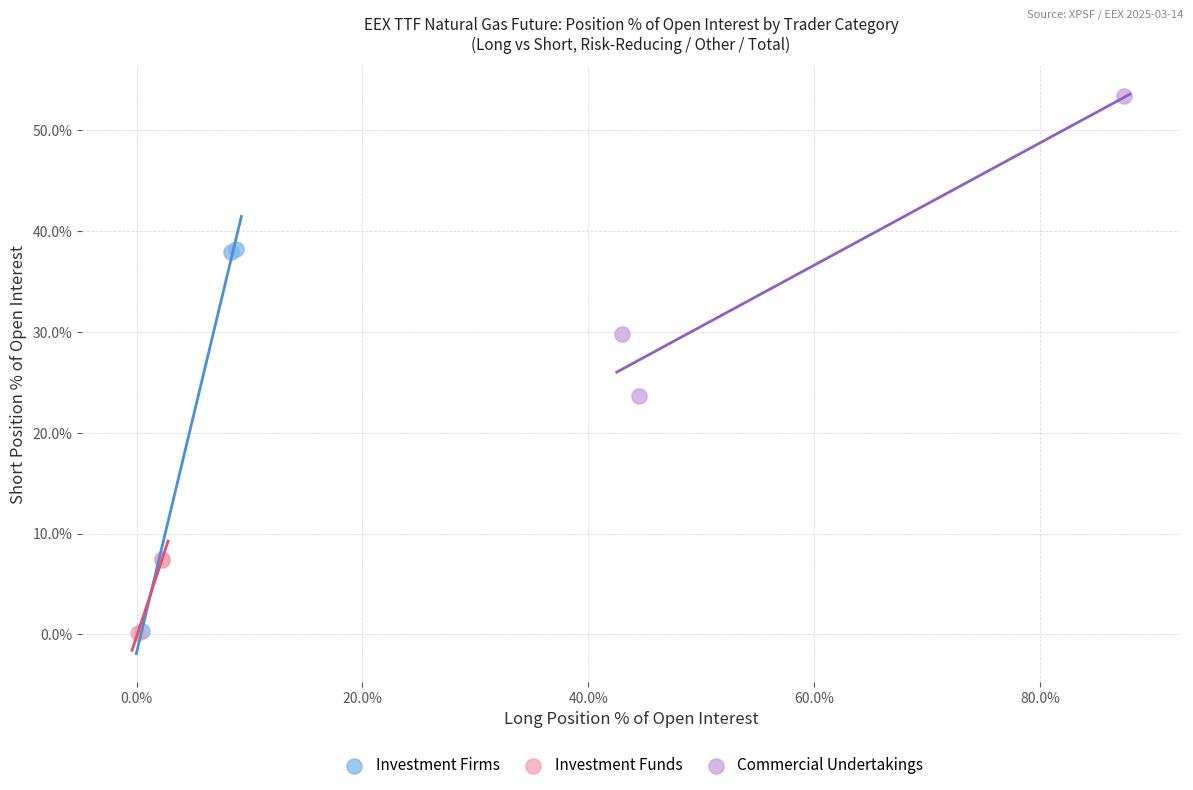

What are all the series names shown in the legend?

Investment Firms, Investment Funds, Commercial Undertakings